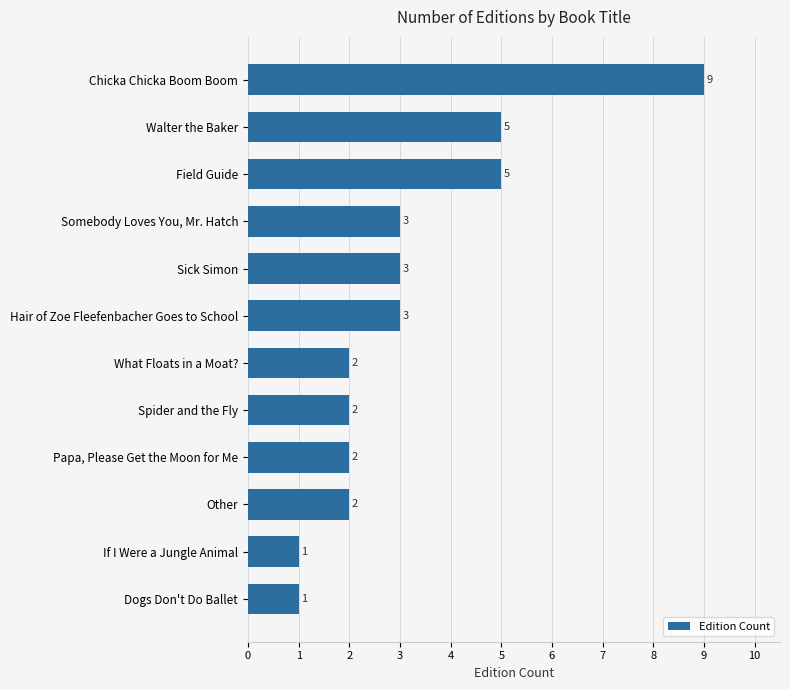

Approximately how many times larger is the value at Other compared to Walter the Baker?

0.4